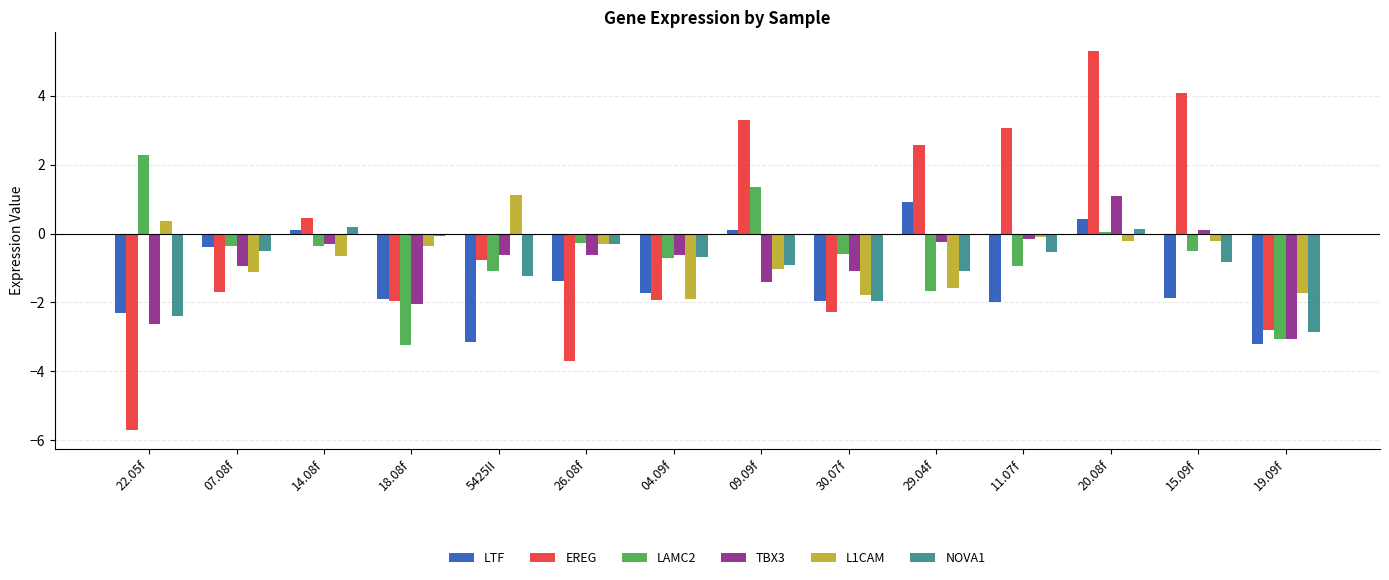

Are the bars horizontal?

No